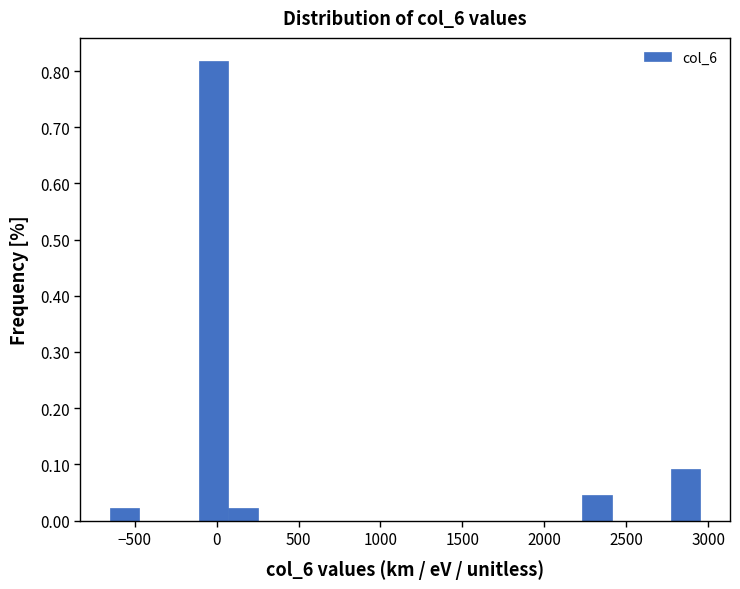

Read against the x-axis, roughly where is the centre of the tallest bar?

0